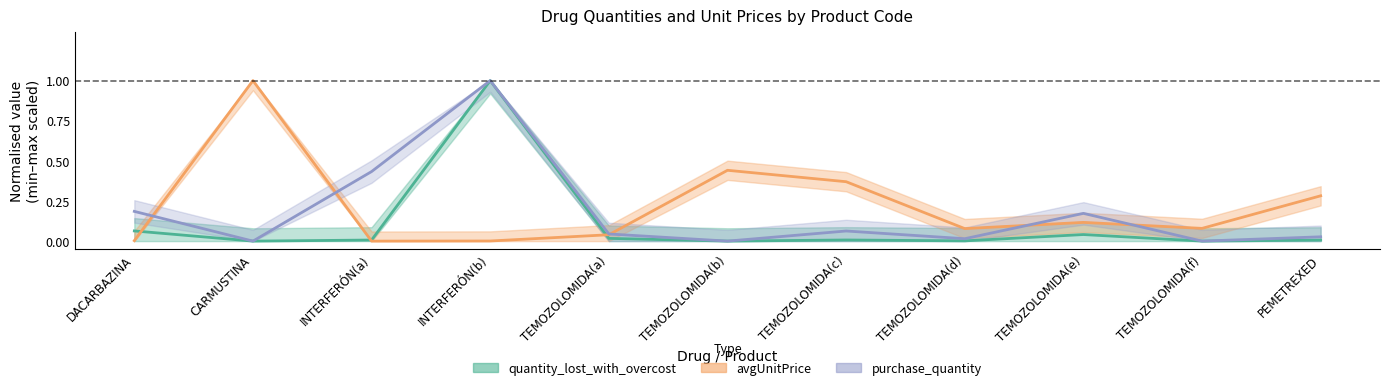

What is the difference between the second highest and minimum values in the avgUnitPrice series?

0.4